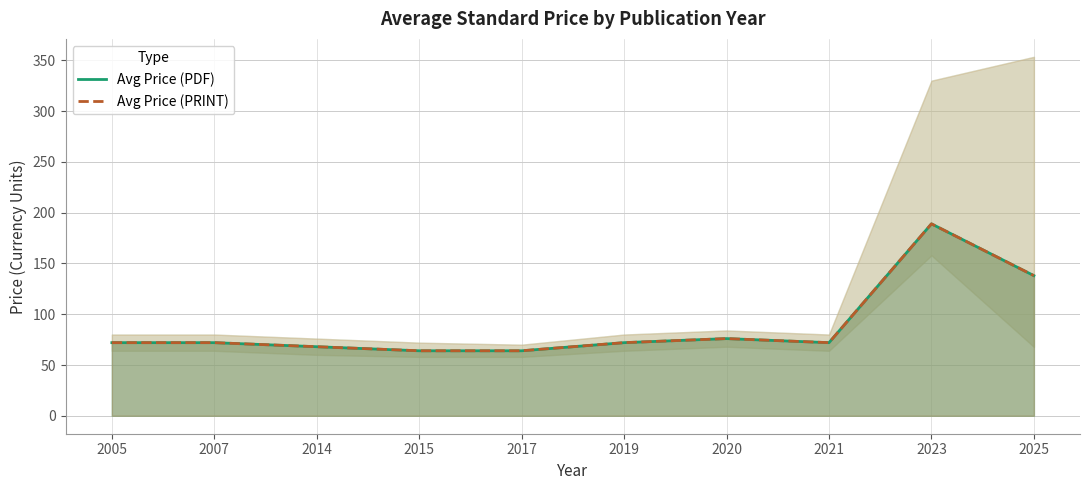

Reading right to left, extract all data points from this chart.

Avg Price (PDF): 138	189	72	76	72	64	64	68	72	72
Avg Price (PRINT): 138	189	72	76	72	64	64	68	72	72